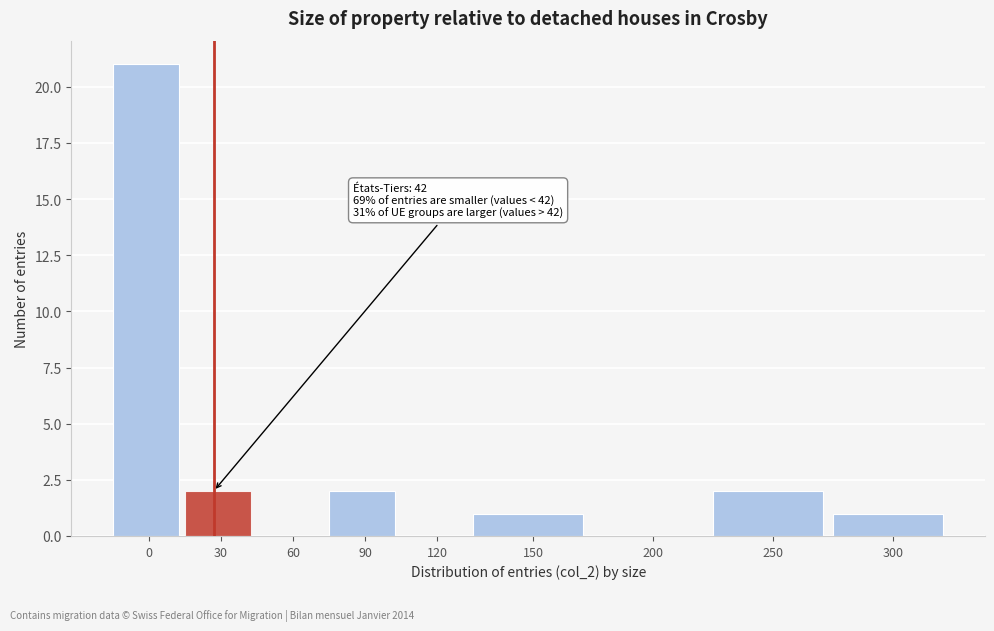

Reading left to right, what are all the values shown in this chart?

0=21	30=2	60=0	90=2	120=0	150=1	200=0	250=2	300=1